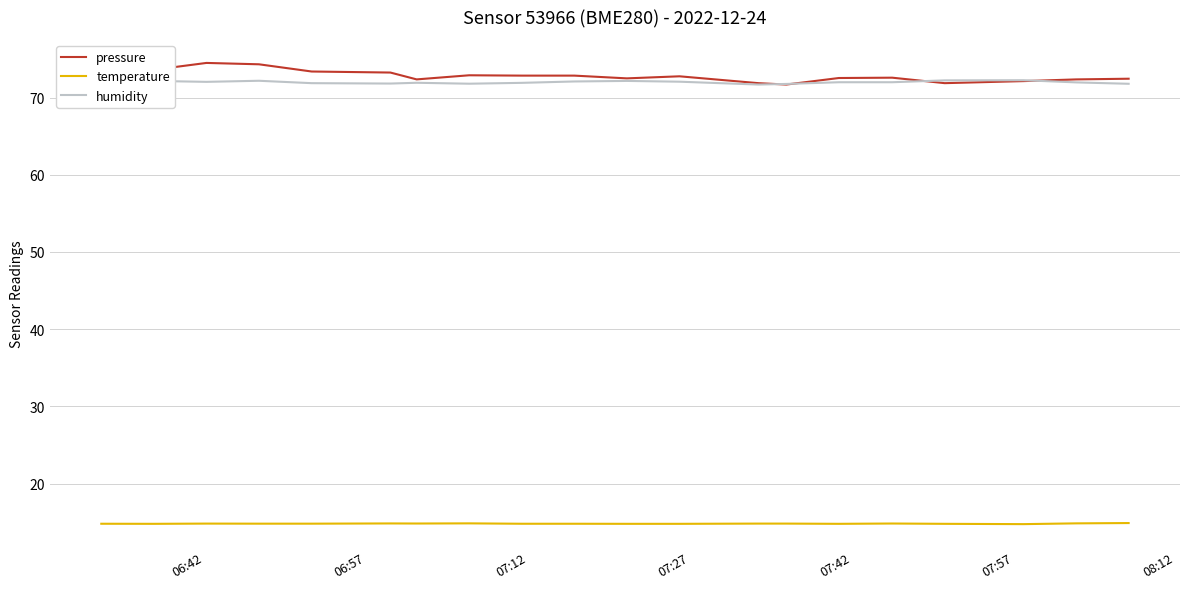

What is the maximum value for pressure?

74.5